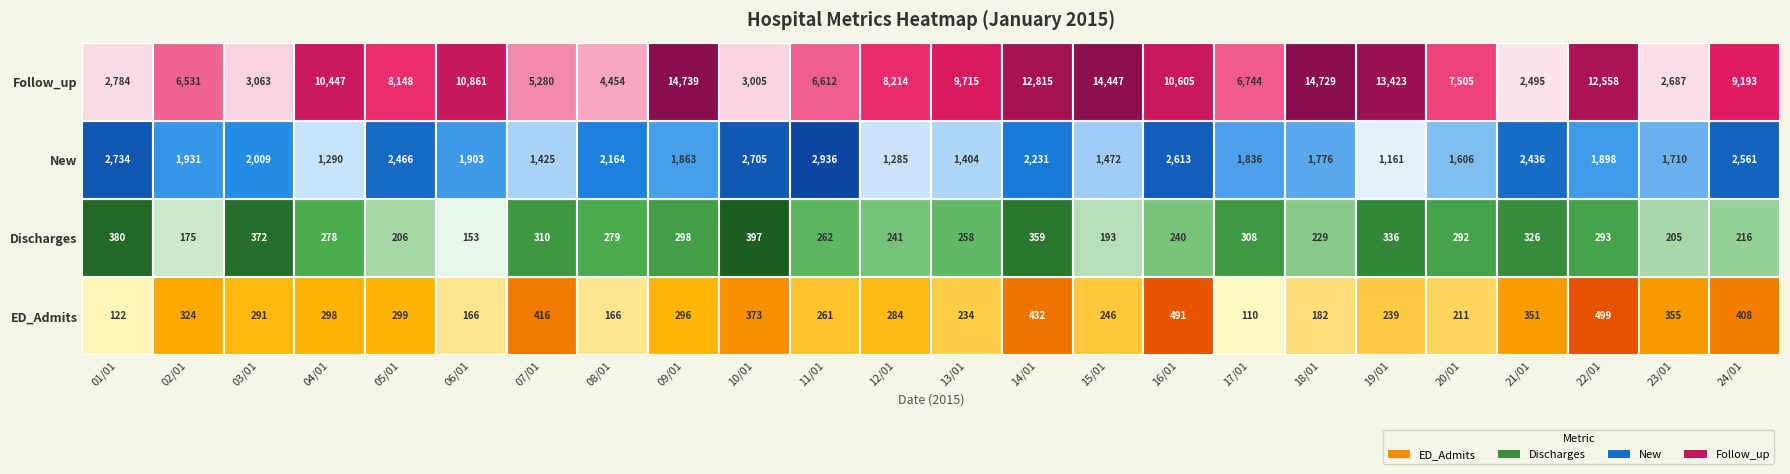

List the series in order of their peak value, lowest first.

Discharges, ED_Admits, New, Follow_up